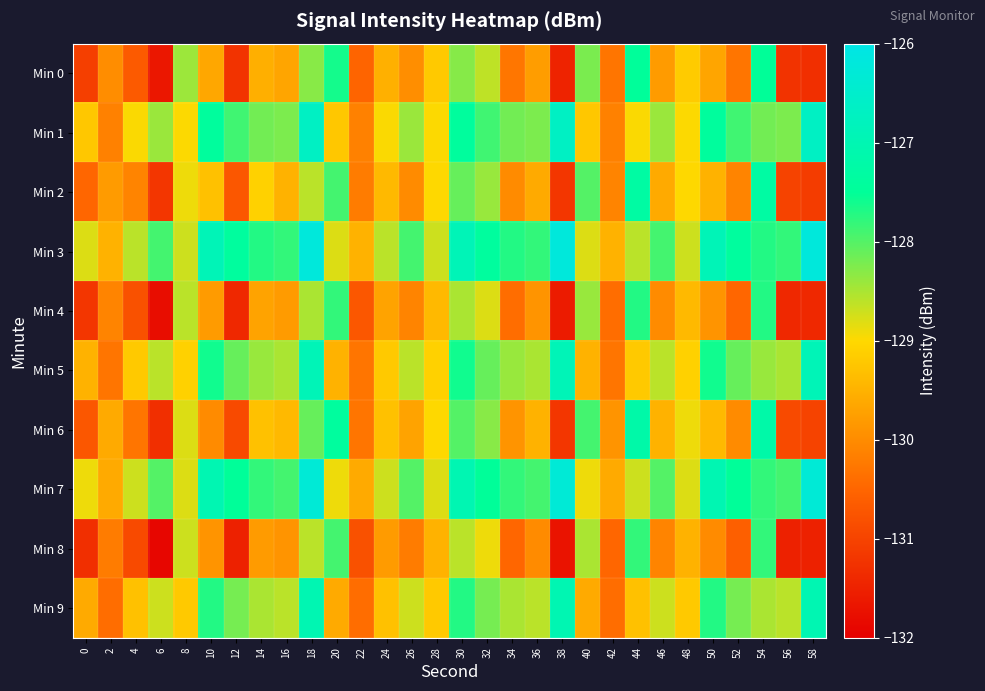

Reading left to right, transcribe all the data shown in this chart.

Min 0: 0=-131.1	2=-130.0	4=-130.7	6=-131.7	8=-128.4	10=-129.6	12=-131.2	14=-129.5	16=-129.7	18=-128.3	20=-127.6	22=-130.5	24=-129.5	26=-130.0	28=-129.2	30=-128.3	32=-128.6	34=-130.3	36=-129.8	38=-131.5	40=-128.2	42=-130.3	44=-127.5	46=-129.8	48=-129.2	50=-129.7	52=-130.3	54=-127.5	56=-131.2	58=-131.3
Min 1: 0=-129.2	2=-130.1	4=-129.0	6=-128.4	8=-129.0	10=-127.4	12=-127.9	14=-128.2	16=-128.2	18=-126.7	20=-129.2	22=-130.1	24=-129.0	26=-128.4	28=-129.0	30=-127.4	32=-127.9	34=-128.2	36=-128.2	38=-126.7	40=-129.2	42=-130.1	44=-129.0	46=-128.4	48=-129.0	50=-127.4	52=-127.9	54=-128.2	56=-128.2	58=-126.7
Min 2: 0=-130.5	2=-129.8	4=-130.1	6=-131.2	8=-128.9	10=-129.3	12=-130.7	14=-129.1	16=-129.5	18=-128.6	20=-127.9	22=-130.2	24=-129.4	26=-130.0	28=-129.0	30=-128.1	32=-128.4	34=-130.0	36=-129.6	38=-131.2	40=-128.0	42=-130.1	44=-127.3	46=-129.6	48=-129.0	50=-129.5	52=-130.1	54=-127.3	56=-131.0	58=-131.1
Min 3: 0=-128.8	2=-129.5	4=-128.6	6=-127.9	8=-128.7	10=-126.9	12=-127.4	14=-127.7	16=-127.8	18=-126.2	20=-128.8	22=-129.5	24=-128.6	26=-127.9	28=-128.7	30=-126.9	32=-127.4	34=-127.7	36=-127.8	38=-126.2	40=-128.8	42=-129.5	44=-128.6	46=-127.9	48=-128.7	50=-126.9	52=-127.4	54=-127.7	56=-127.8	58=-126.2
Min 4: 0=-131.2	2=-130.1	4=-130.8	6=-131.8	8=-128.6	10=-129.8	12=-131.4	14=-129.7	16=-129.8	18=-128.5	20=-127.8	22=-130.7	24=-129.7	26=-130.1	28=-129.4	30=-128.5	32=-128.8	34=-130.4	36=-129.9	38=-131.6	40=-128.4	42=-130.4	44=-127.7	46=-130.0	48=-129.4	50=-129.9	52=-130.5	54=-127.7	56=-131.4	58=-131.4
Min 5: 0=-129.5	2=-130.3	4=-129.2	6=-128.6	8=-129.1	10=-127.6	12=-128.1	14=-128.4	16=-128.5	18=-126.9	20=-129.5	22=-130.3	24=-129.2	26=-128.6	28=-129.1	30=-127.6	32=-128.1	34=-128.4	36=-128.5	38=-126.9	40=-129.5	42=-130.3	44=-129.2	46=-128.6	48=-129.1	50=-127.6	52=-128.1	54=-128.4	56=-128.5	58=-126.9
Min 6: 0=-130.7	2=-129.6	4=-130.3	6=-131.3	8=-128.8	10=-130.0	12=-130.9	14=-129.3	16=-129.4	18=-128.1	20=-127.4	22=-130.3	24=-129.3	26=-129.7	28=-129.0	30=-128.0	32=-128.3	34=-129.9	36=-129.5	38=-131.2	40=-127.9	42=-129.9	44=-127.2	46=-129.5	48=-128.9	50=-129.4	52=-130.0	54=-127.2	56=-130.9	58=-131.0
Min 7: 0=-128.9	2=-129.6	4=-128.7	6=-128.0	8=-128.8	10=-127.0	12=-127.5	14=-127.8	16=-127.9	18=-126.3	20=-128.9	22=-129.6	24=-128.7	26=-128.0	28=-128.8	30=-127.0	32=-127.5	34=-127.8	36=-127.9	38=-126.3	40=-128.9	42=-129.6	44=-128.7	46=-128.0	48=-128.8	50=-127.0	52=-127.5	54=-127.8	56=-127.9	58=-126.3
Min 8: 0=-131.3	2=-130.2	4=-130.9	6=-131.9	8=-128.7	10=-129.9	12=-131.5	14=-129.8	16=-129.9	18=-128.6	20=-127.9	22=-130.8	24=-129.8	26=-130.2	28=-129.5	30=-128.6	32=-128.9	34=-130.5	36=-130.0	38=-131.7	40=-128.5	42=-130.5	44=-127.8	46=-130.1	48=-129.5	50=-130.0	52=-130.6	54=-127.8	56=-131.5	58=-131.5
Min 9: 0=-129.6	2=-130.4	4=-129.3	6=-128.7	8=-129.2	10=-127.7	12=-128.2	14=-128.5	16=-128.6	18=-127.0	20=-129.6	22=-130.4	24=-129.3	26=-128.7	28=-129.2	30=-127.7	32=-128.2	34=-128.5	36=-128.6	38=-127.0	40=-129.6	42=-130.4	44=-129.3	46=-128.7	48=-129.2	50=-127.7	52=-128.2	54=-128.5	56=-128.6	58=-127.0